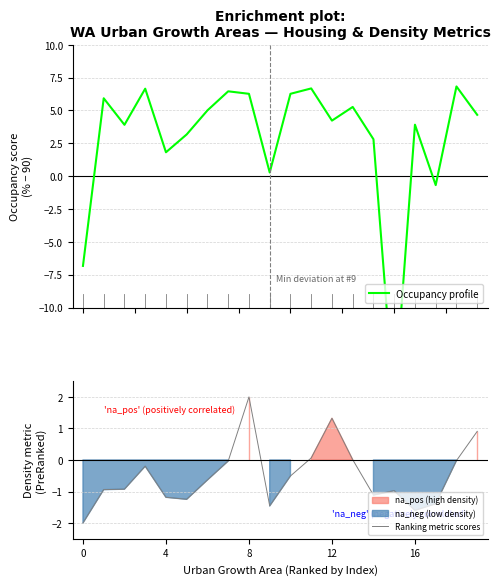

What is the difference between the second highest and second lowest values in the Ranking metric scores series?

2.9